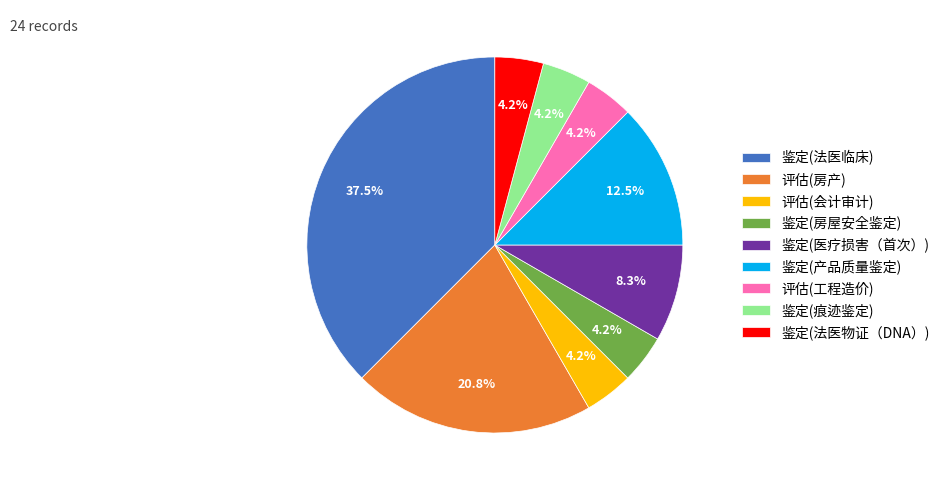

Count the number of slices in the pie.

9